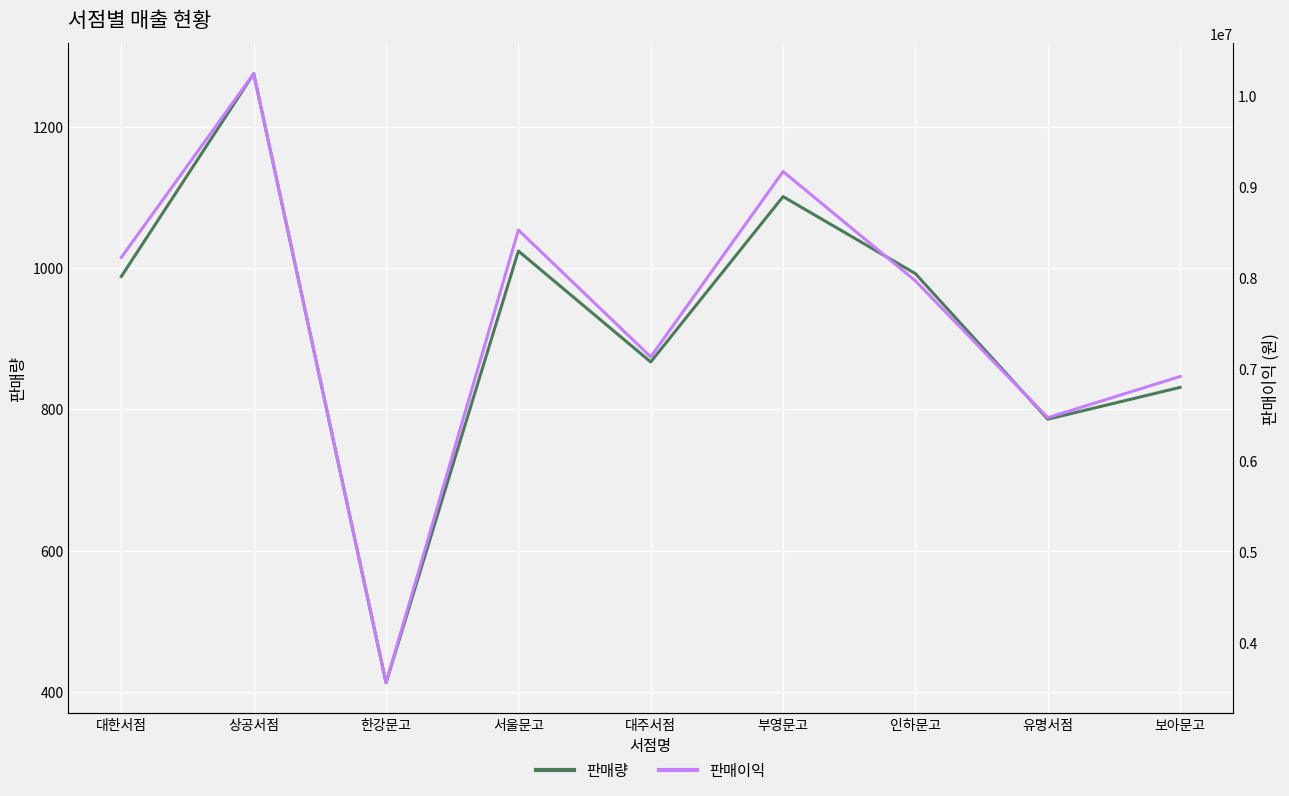

Which series has the largest total across all categories?

판매이익